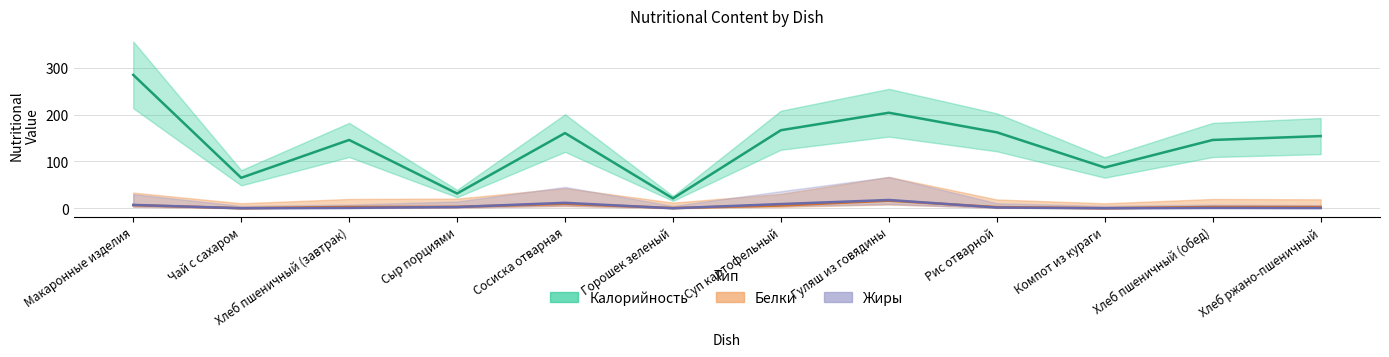

What is the label of the 10th point from the left?

Компот из кураги